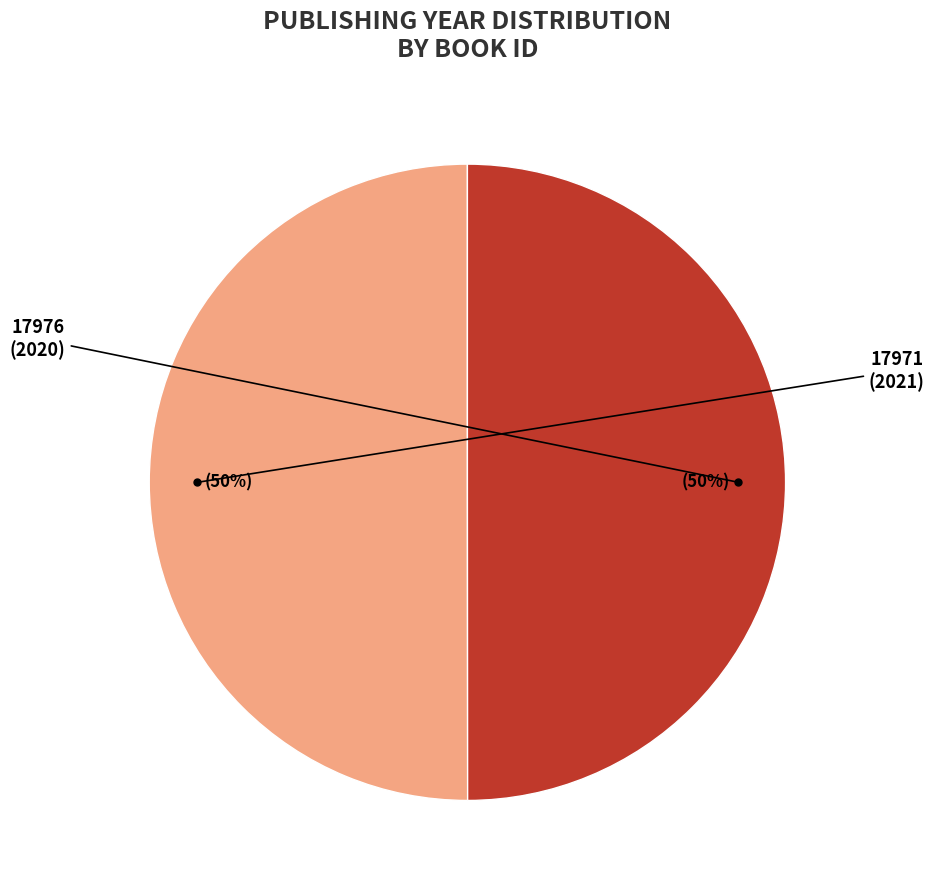

To the nearest percent, what is the average slice percentage?

50%